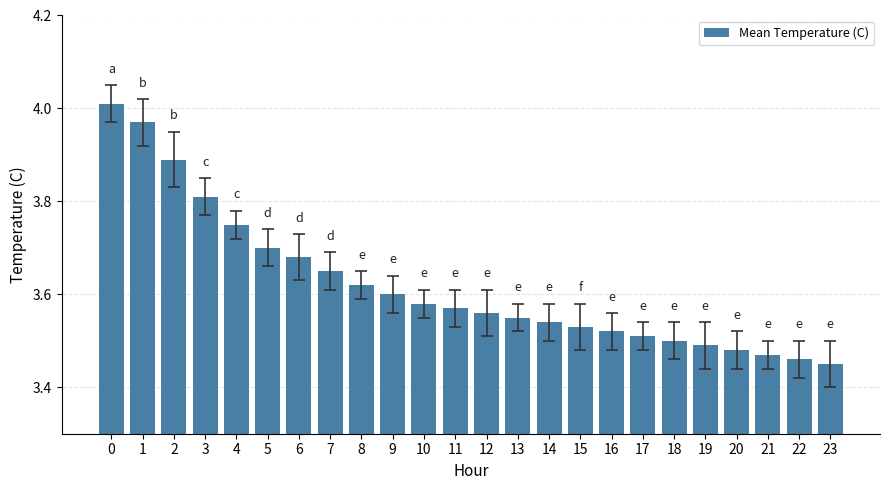

Does the chart contain any negative values?

No